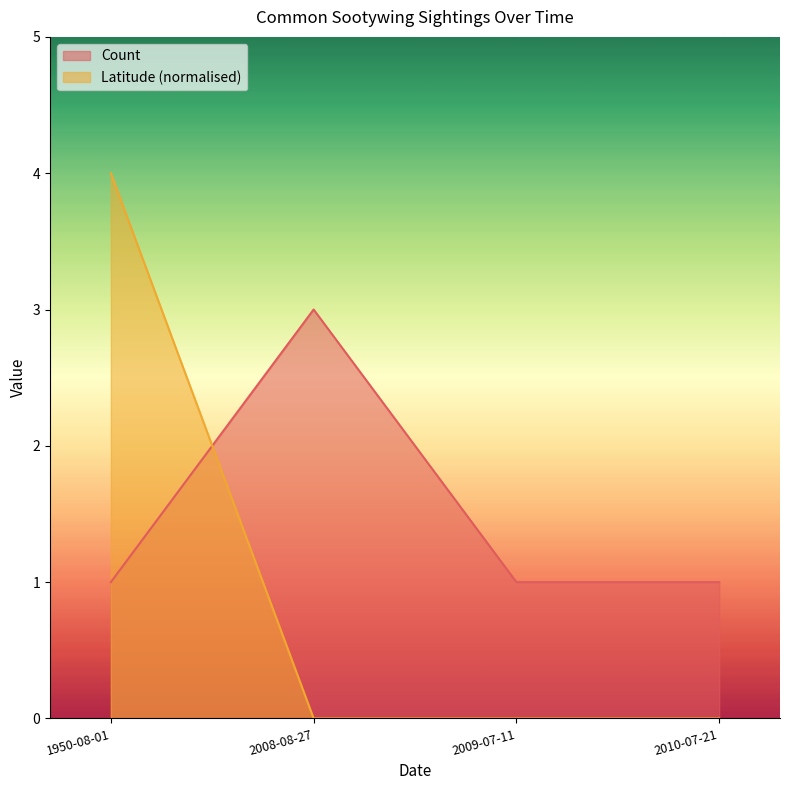

Which label corresponds to the smallest value in the chart?

2008-08-27